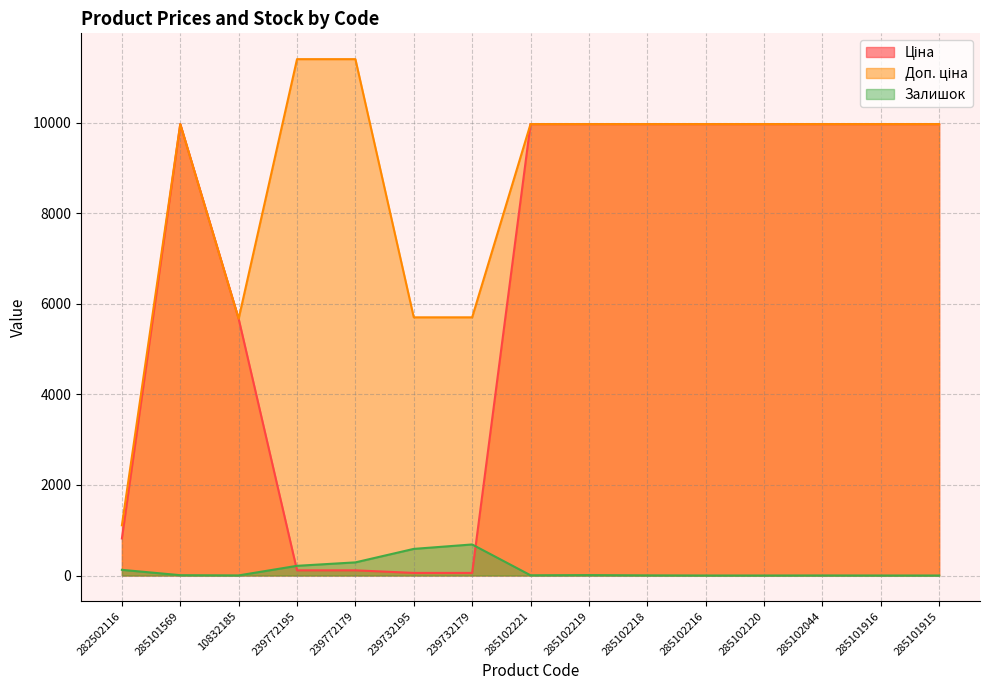

Reading left to right, extract all data points from this chart.

Ціна: 282502116=818.5	285101569=9975.0	10832185=5673.8	239772195=114.1	239772179=114.1	239732195=57.0	239732179=57.0	285102221=9975.0	285102219=9975.0	285102218=9975.0	285102216=9975.0	285102120=9975.0	285102044=9975.0	285101916=9975.0	285101915=9975.0
Доп. ціна: 282502116=1109.2	285101569=9975.0	10832185=5673.8	239772195=11410.0	239772179=11410.0	239732195=5705.0	239732179=5705.0	285102221=9975.0	285102219=9975.0	285102218=9975.0	285102216=9975.0	285102120=9975.0	285102044=9975.0	285101916=9975.0	285101915=9975.0
Залишок: 282502116=125.0	285101569=7.0	10832185=2.0	239772195=214.0	239772179=290.0	239732195=588.0	239732179=686.0	285102221=5.0	285102219=9.0	285102218=3.0	285102216=0.0	285102120=0.0	285102044=1.0	285101916=0.0	285101915=0.0